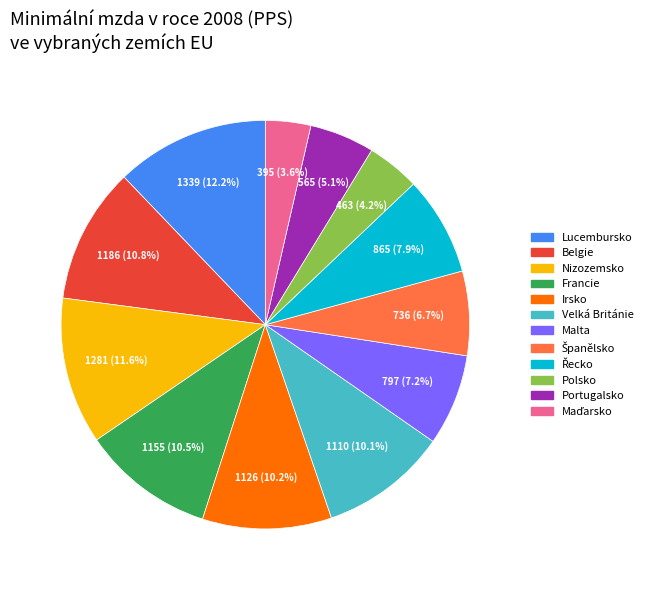

What is the ratio of the value at Belgie to the value at Lucembursko?

0.9